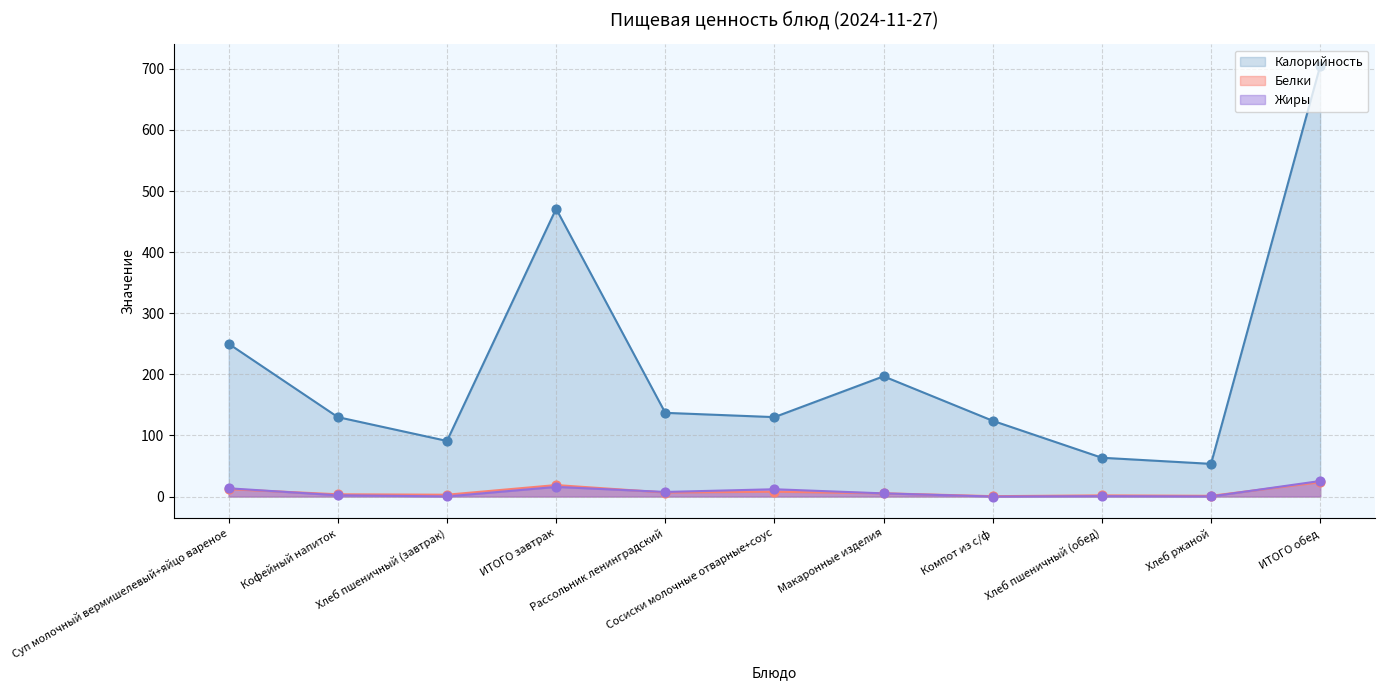

At how many categories does at least one series exceed 280?

2